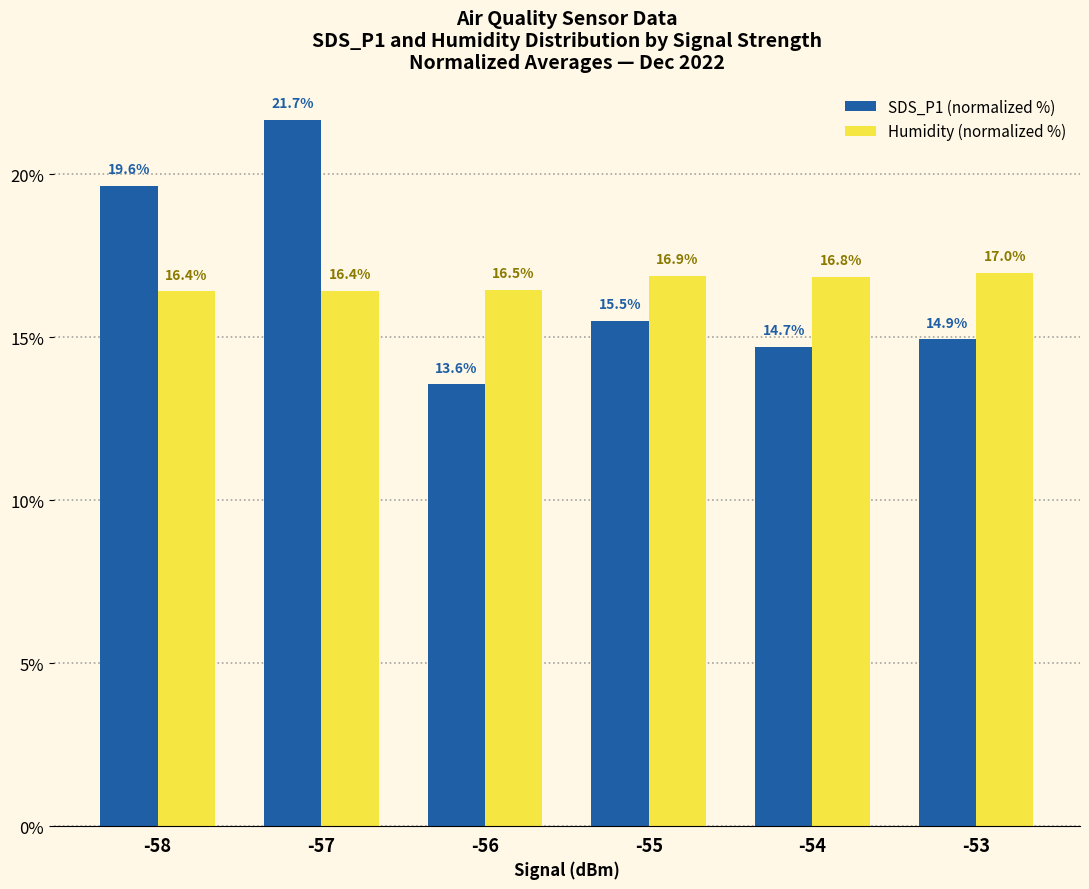

What is the minimum value shown in the chart?

13.6